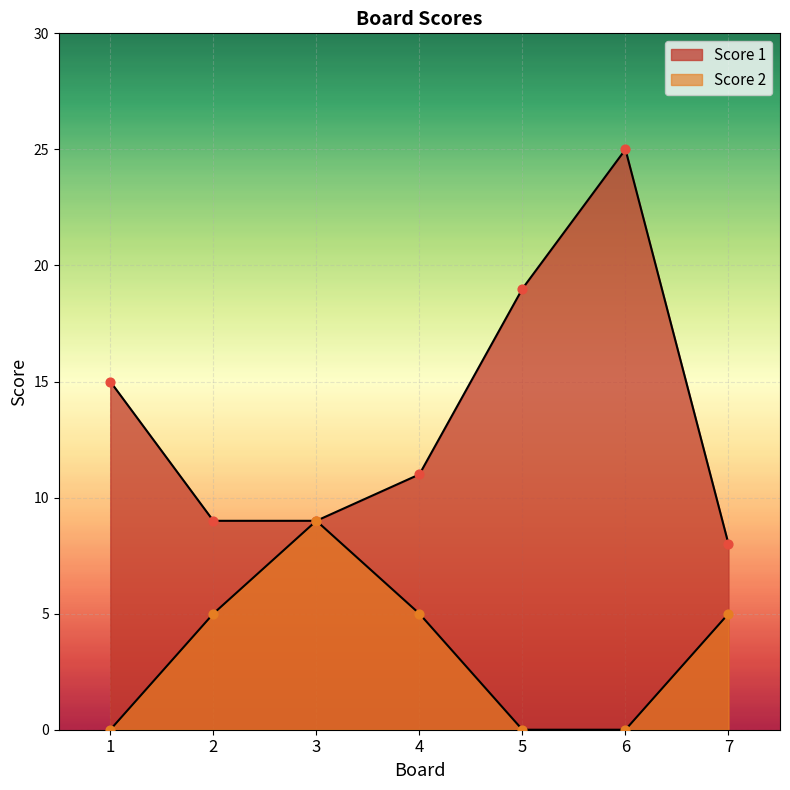

Which series has the largest total across all categories?

Score 1